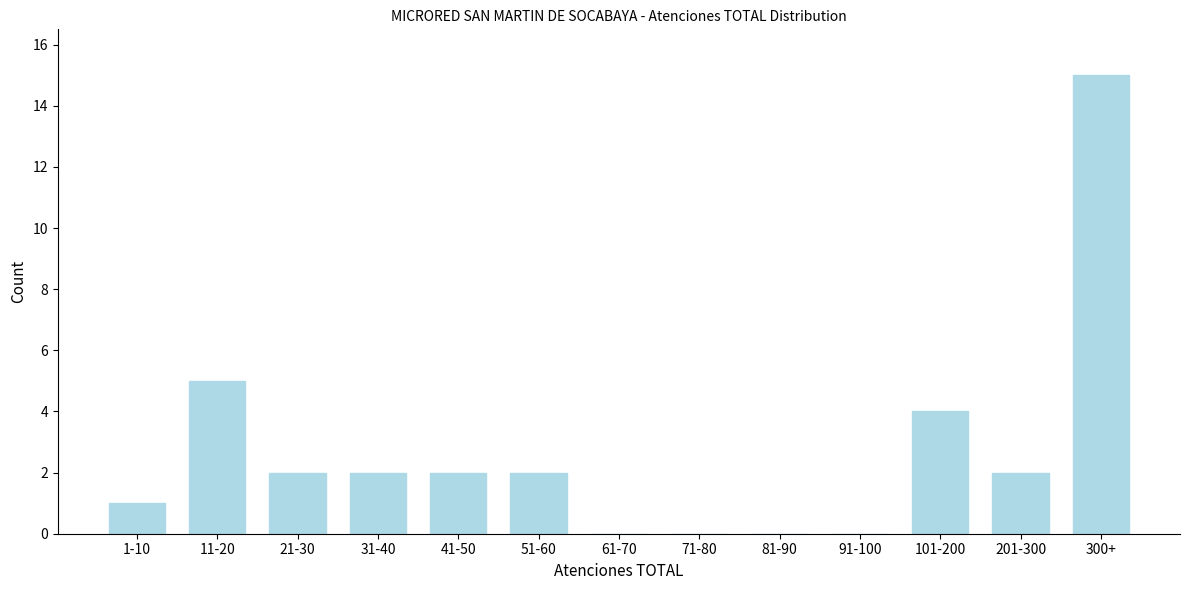

Reading left to right, extract all data points from this chart.

1-10=1	11-20=5	21-30=2	31-40=2	41-50=2	51-60=2	61-70=0	71-80=0	81-90=0	91-100=0	101-200=4	201-300=2	300+=15